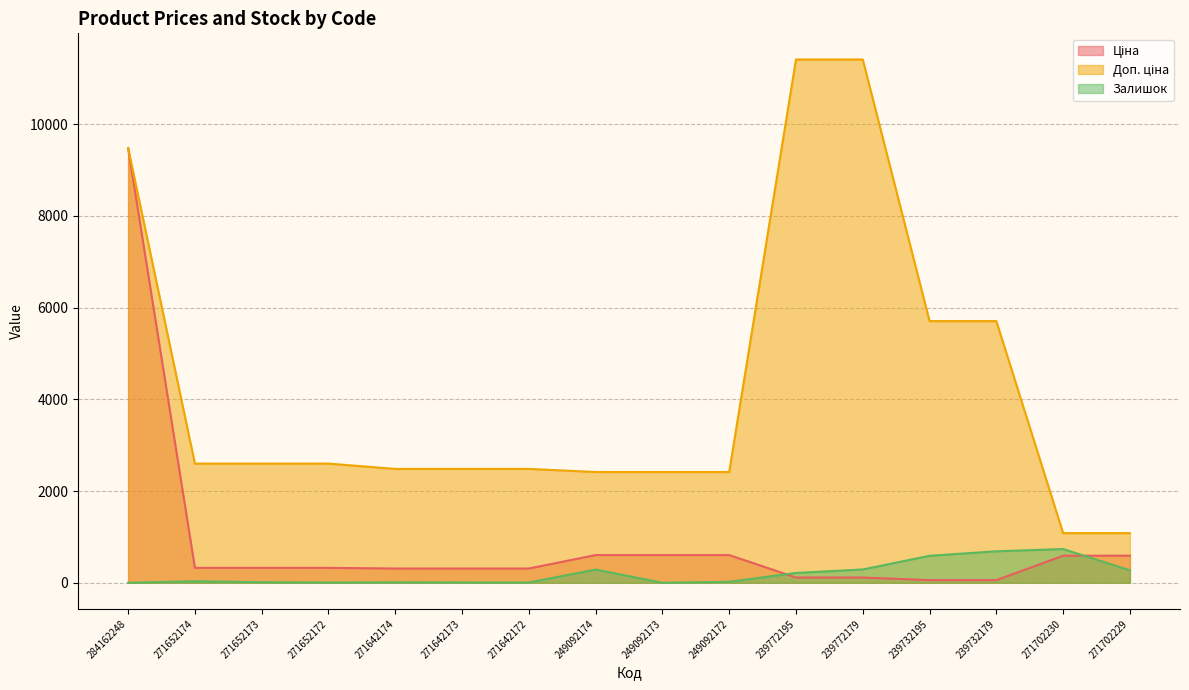

What is the value of the Ціна point at the 15th from the left?

589.9